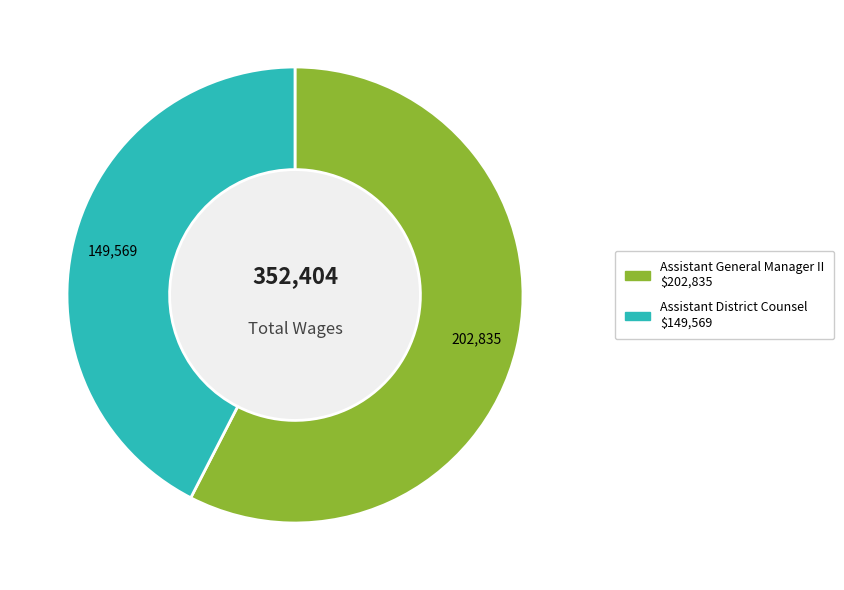

Which slice is the smallest?

Assistant District Counsel